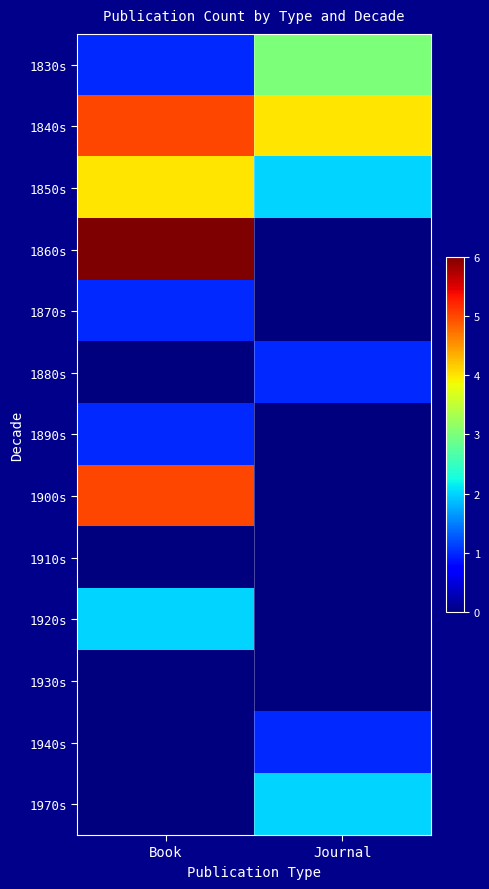

How many series are shown in this chart?

13